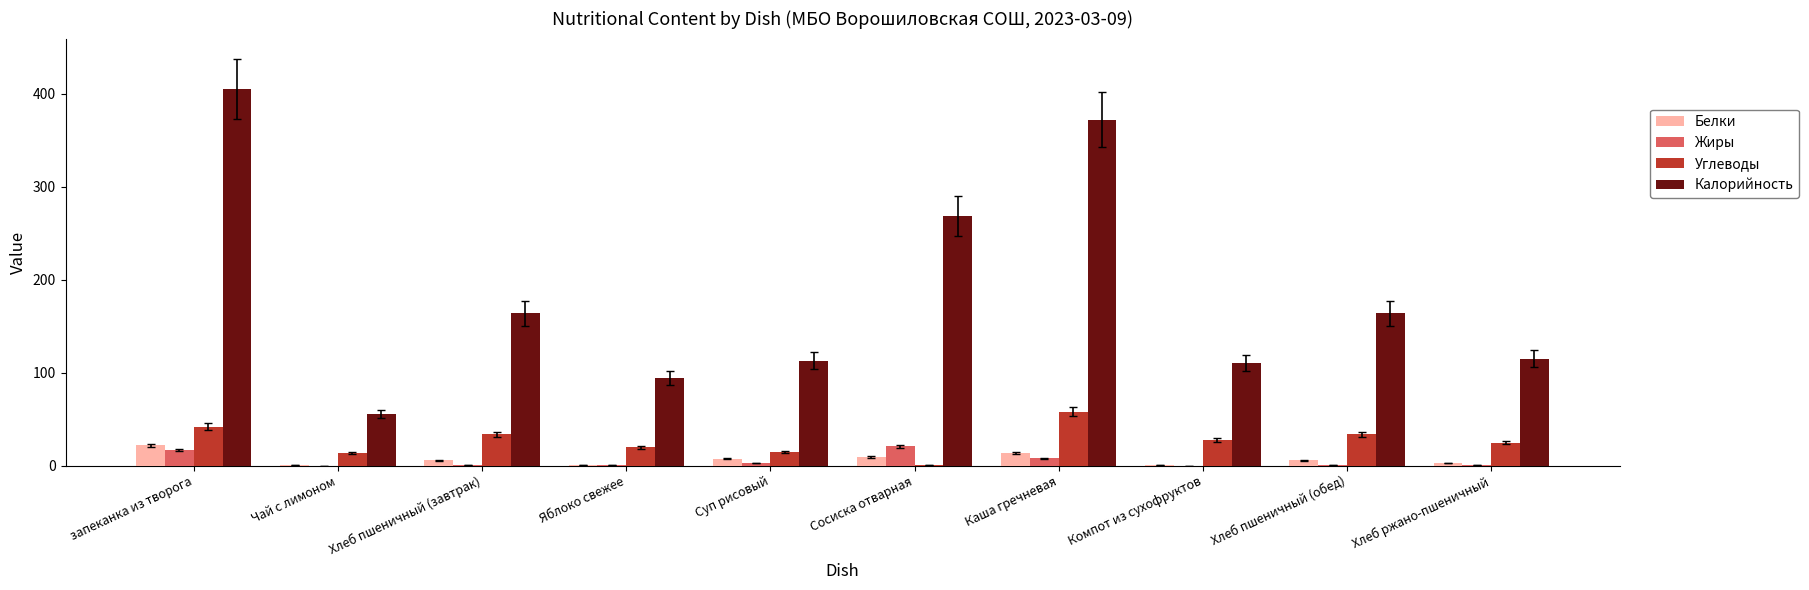

Where is Жиры nearest to the value 10?

Каша гречневая